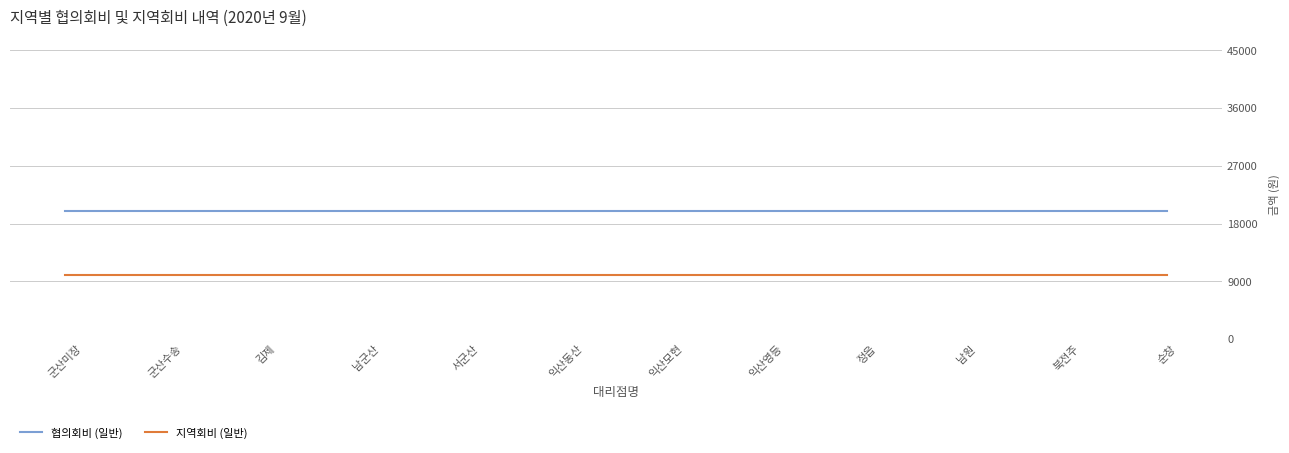

What position from the left is 군산수송?

2